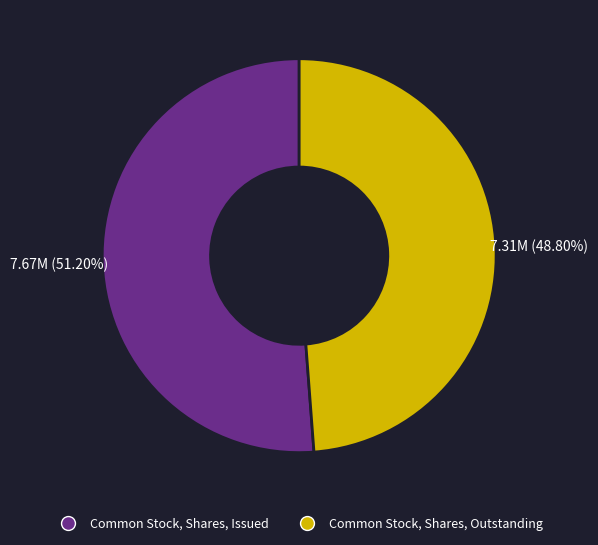

To the nearest percent, what is the difference between the Common Stock, Shares, Outstanding and Common Stock, Shares, Issued slice percentages?

2%